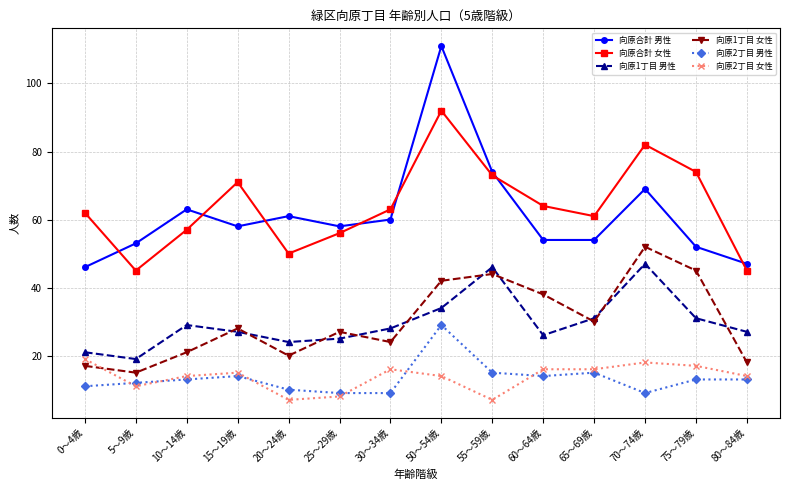

How many lines are shown in the chart?

6